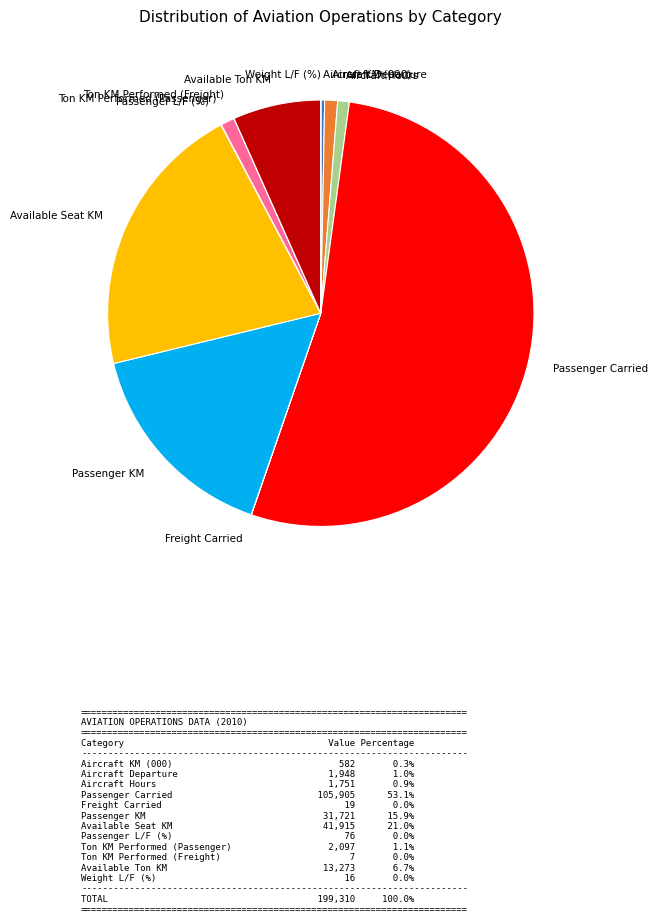

Combined, do Available Ton KM and Passenger KM account for over 50%?

No